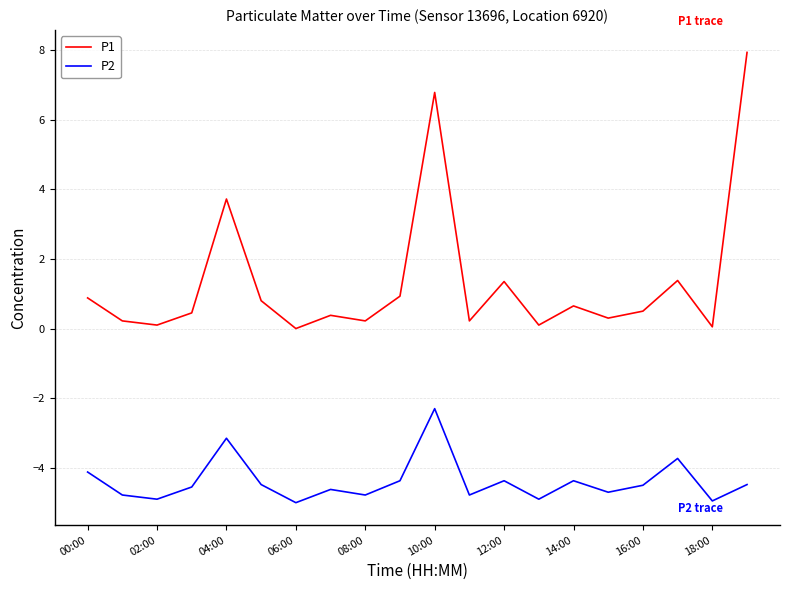

True or false: P1 and P2 intersect in this chart.

False